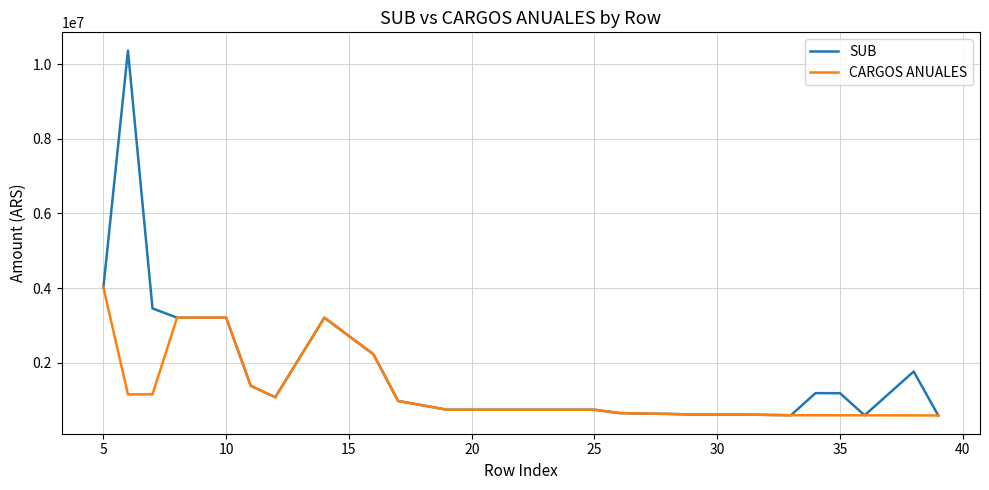

Count the number of data series in this chart.

2